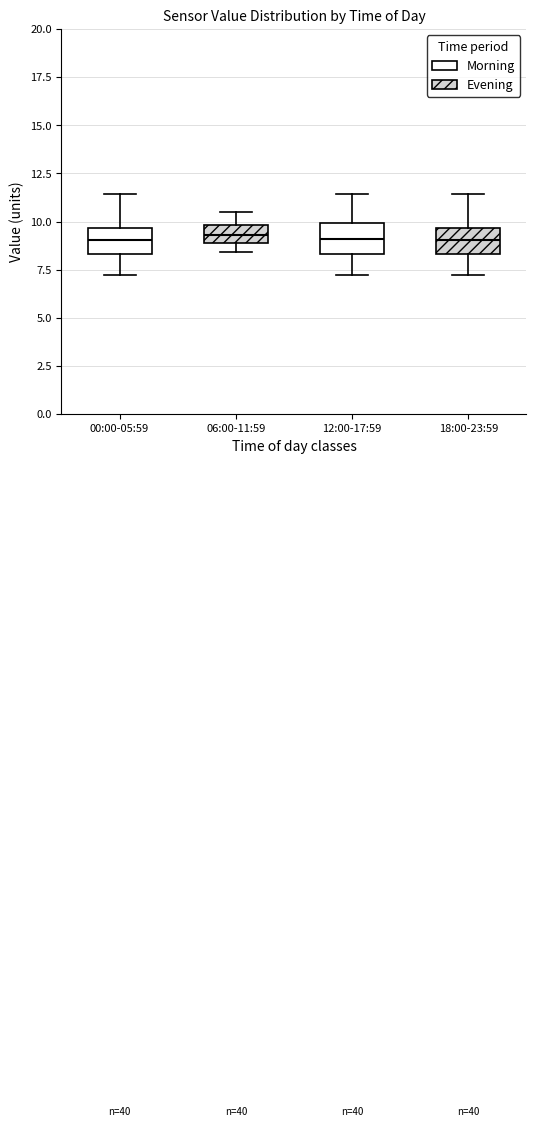

Reading left to right, transcribe this box plot: for each box, give where its median line is, the range the box spans, and where its two whiskers end, as read against the y-axis. The values are not printed on the chart, so give them approximately, as read against the axis.

00:00-05:59: median 9.0, box 8.5 to 9.5, whiskers 7.0 to 11.5
06:00-11:59: median 9.5, box 9.0 to 10.0, whiskers 8.5 to 10.5
12:00-17:59: median 9.0, box 8.5 to 10.0, whiskers 7.0 to 11.5
18:00-23:59: median 9.0, box 8.5 to 9.5, whiskers 7.0 to 11.5